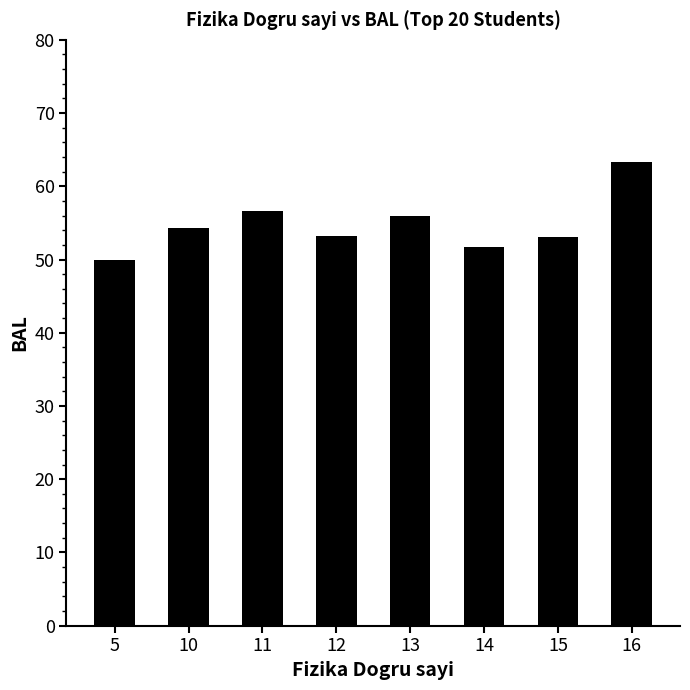

Which category has the highest value across all series?

16